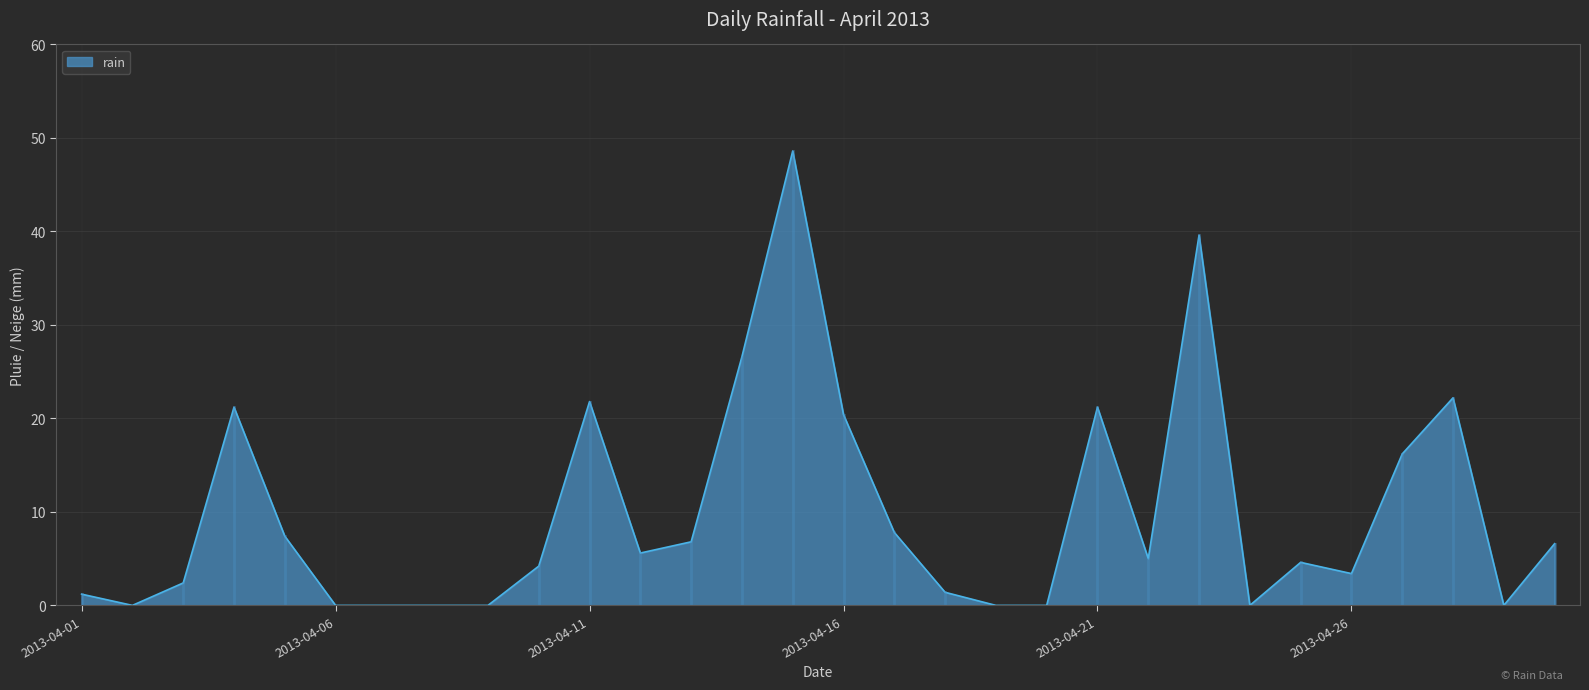

What is the difference between the maximum and minimum values?

48.6